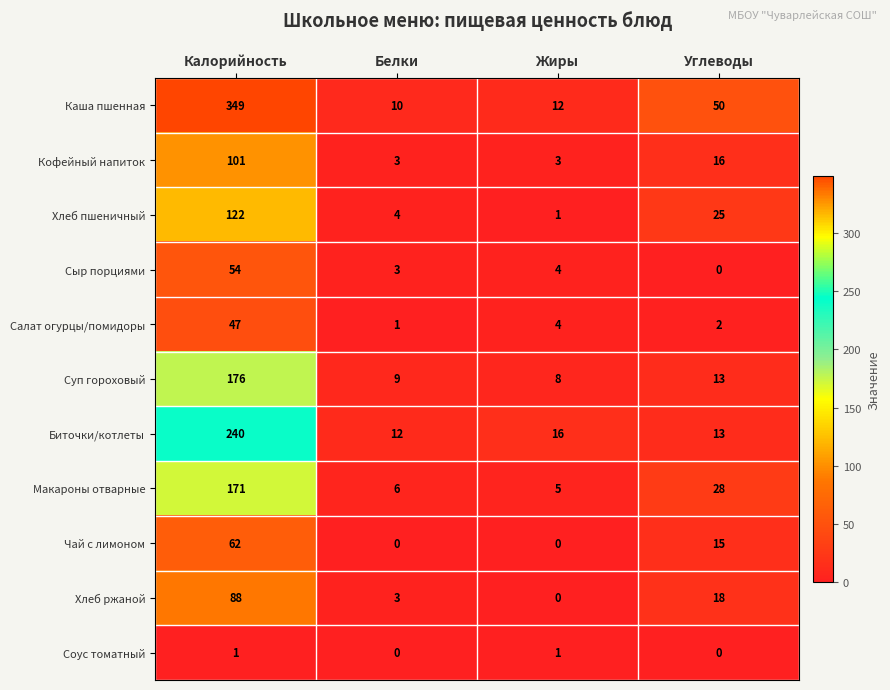

What is the total value across all series at Жиры?

54